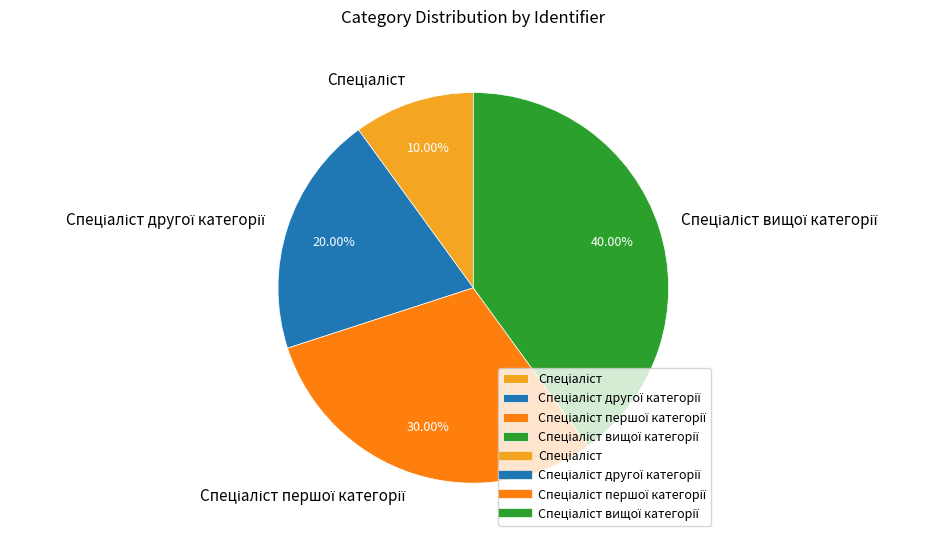

To the nearest percent, what is the difference between the largest and smallest slice percentages?

30%